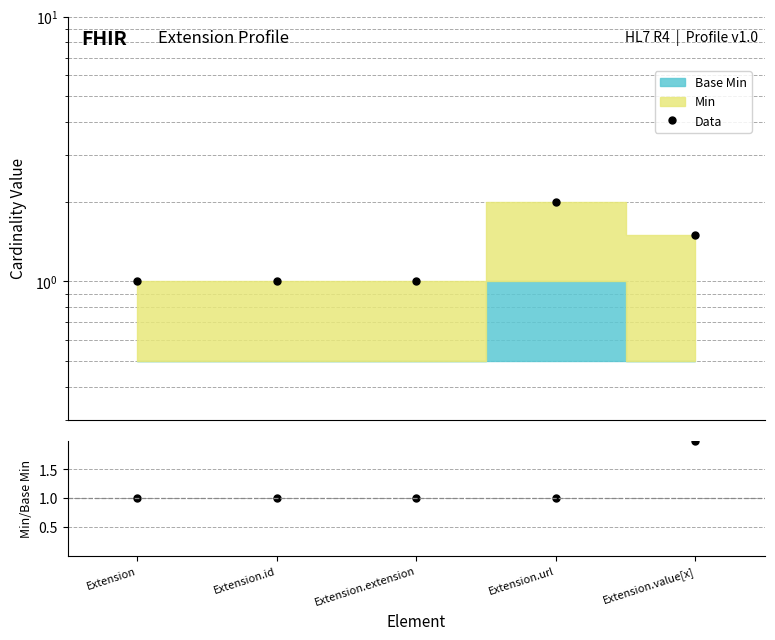

True or false: Data has a value of 1.0 at Extension.url.

False